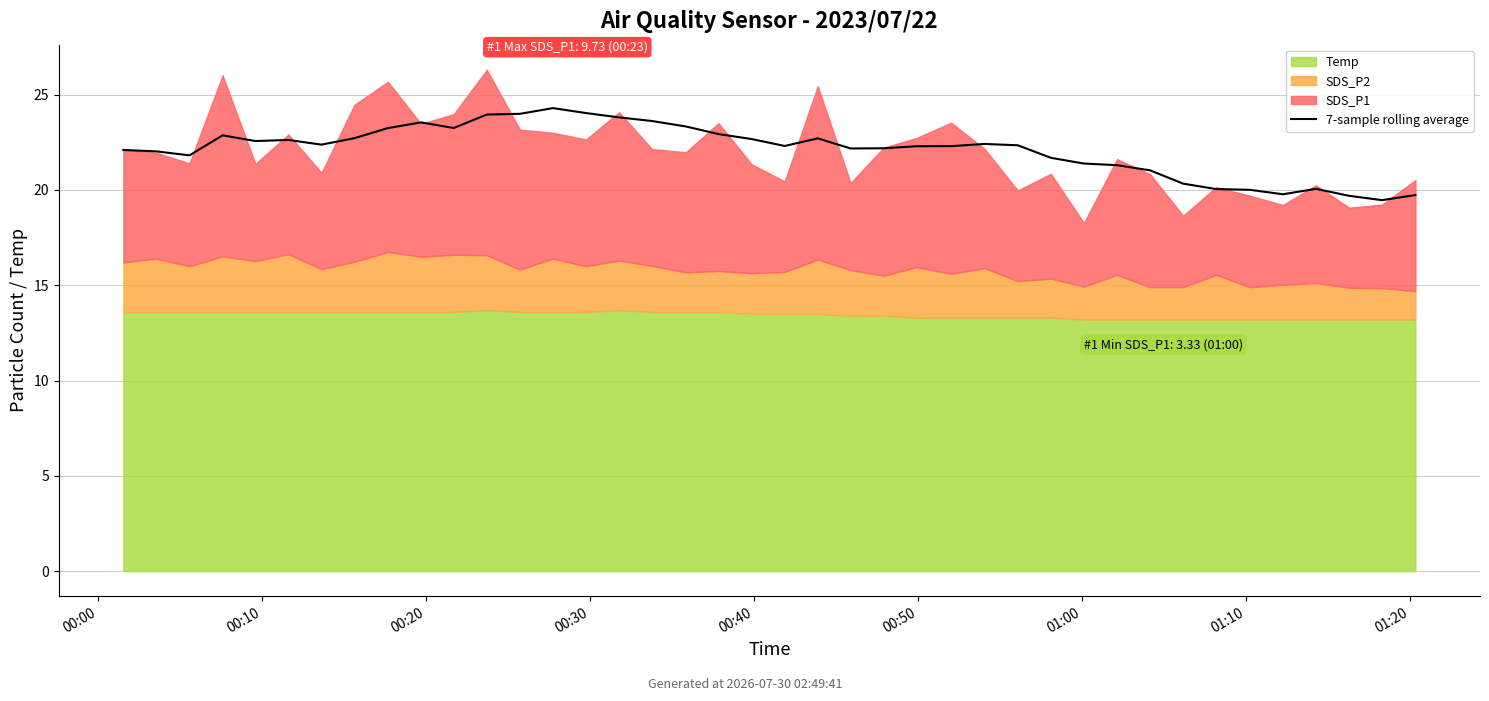

What is the change in value from 01:00 to 37?

-2.7